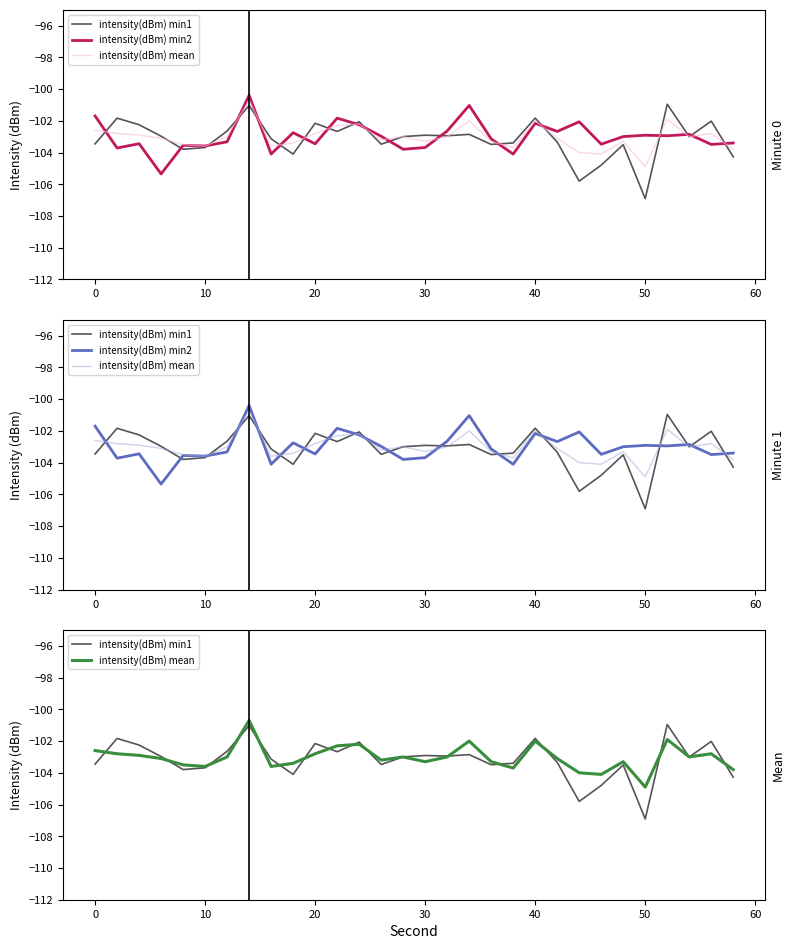

What is the lowest value of the intensity(dBm) min2 series?

-105.3